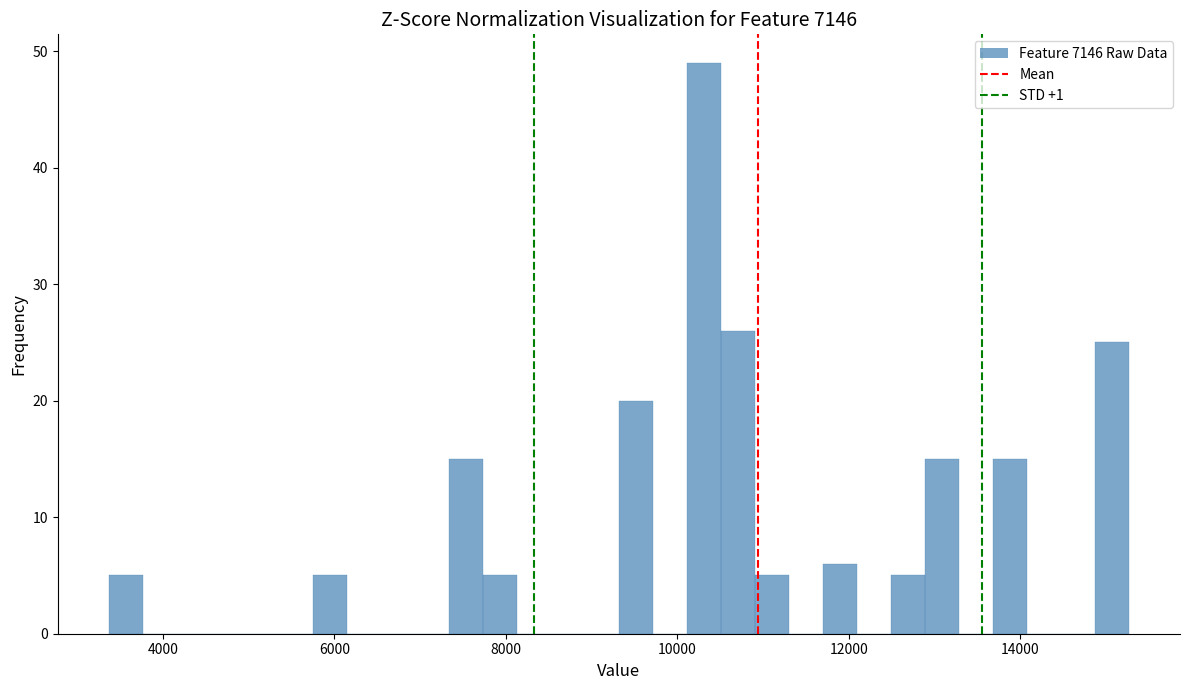

Around what value on the x-axis is the tallest bar? Give the approximate position of its centre, as read against the axis.

10400